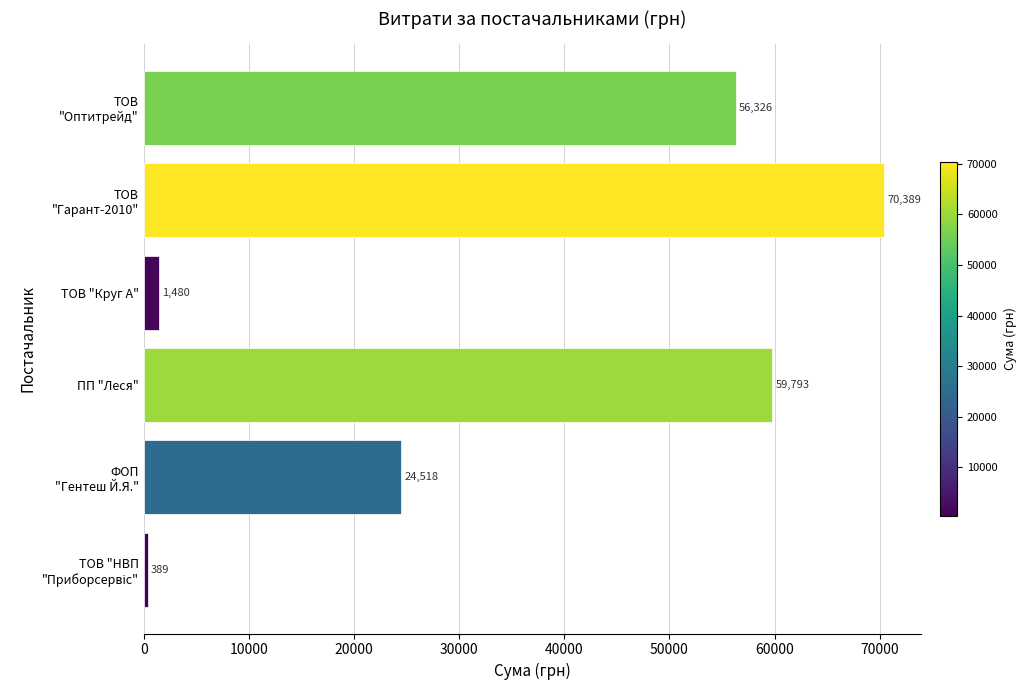

How many data points does each series have?

6